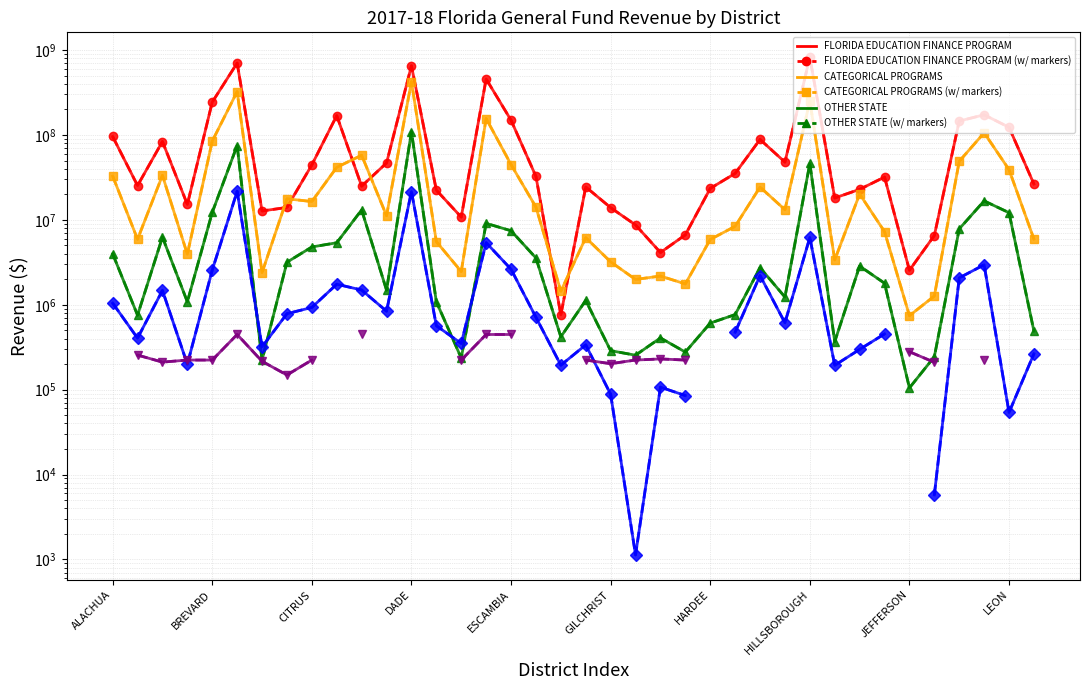

How many interior local peaks does the OTHER STATE series have?

11